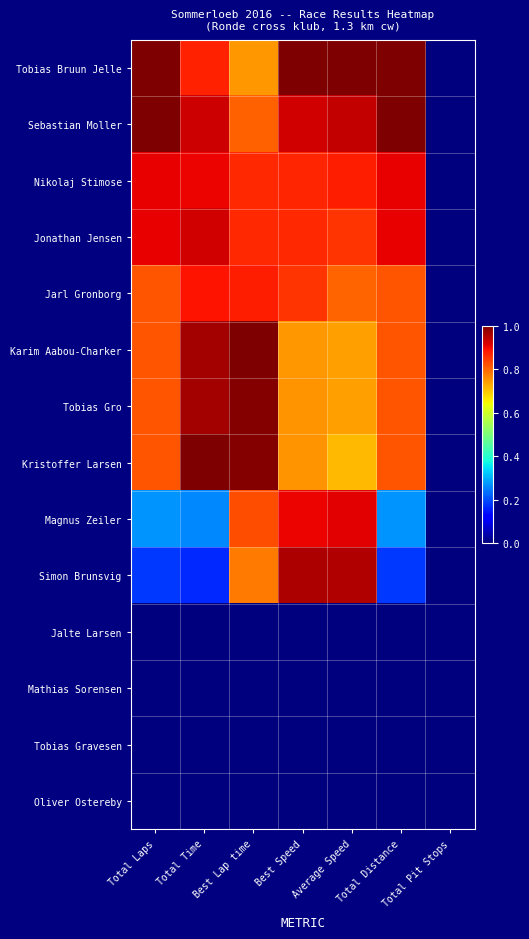

What is the maximum value shown in the chart?

1.0